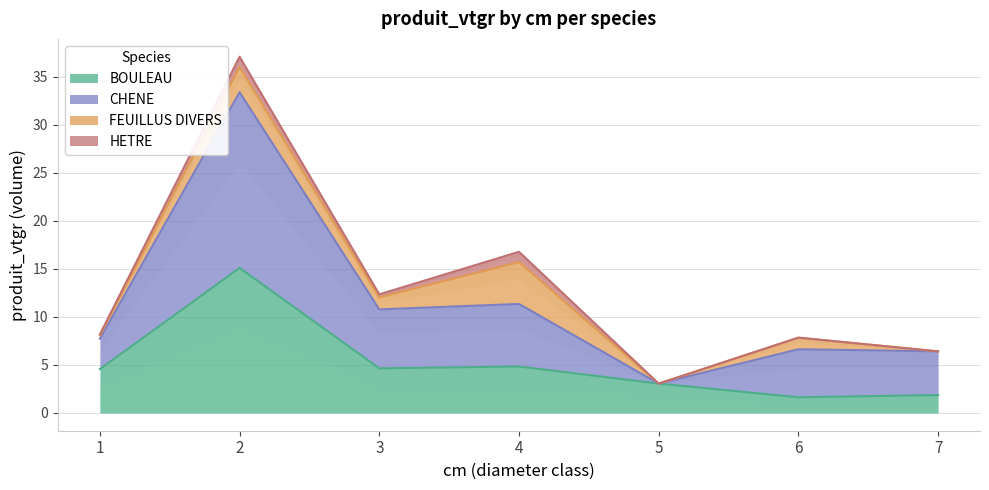

At which label does CHENE first exceed 7?

1